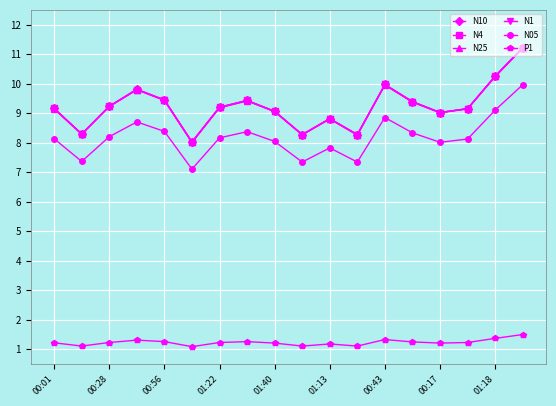

What is the minimum value shown in the chart?

1.1